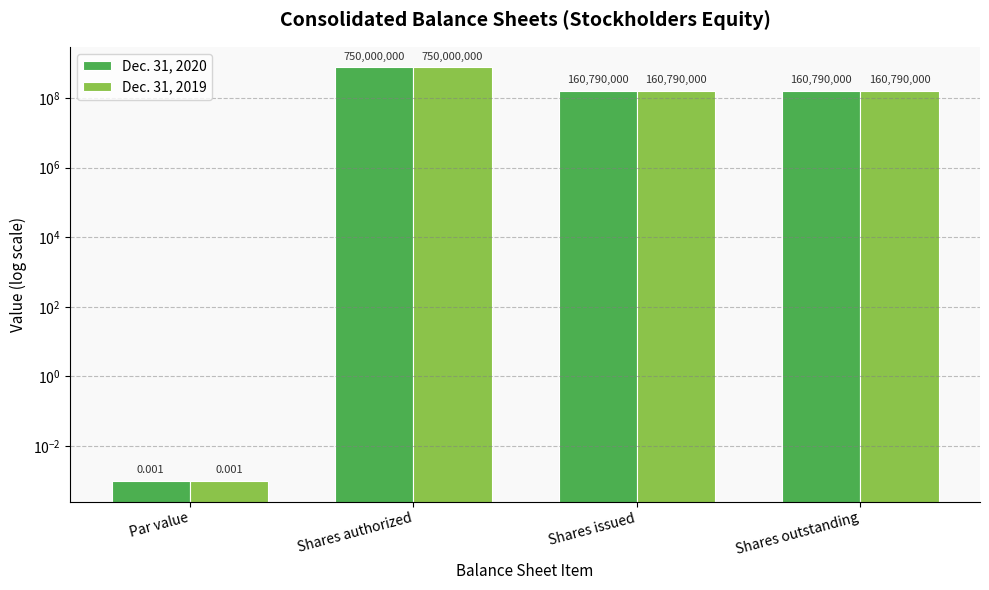

At which category does the chart reach its minimum across all series?

Par value